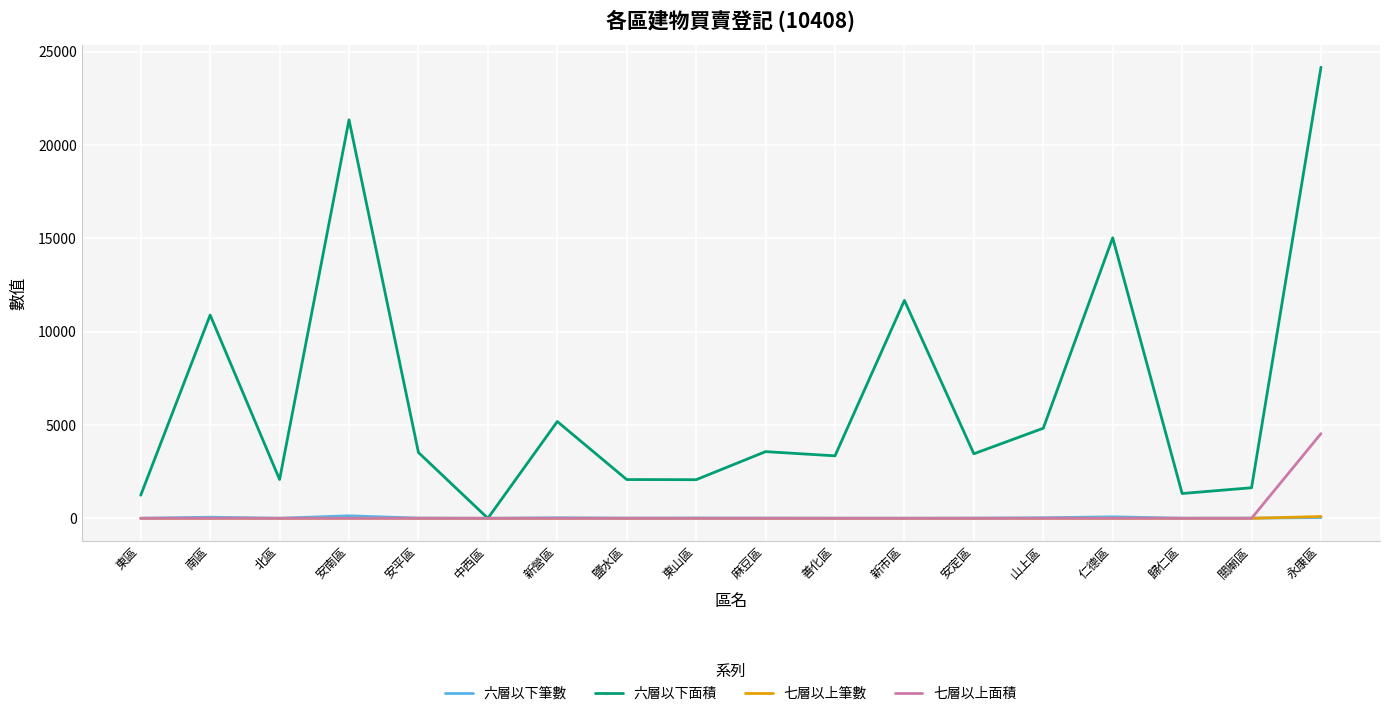

What are all the series names shown in the legend?

六層以下筆數, 六層以下面積, 七層以上筆數, 七層以上面積